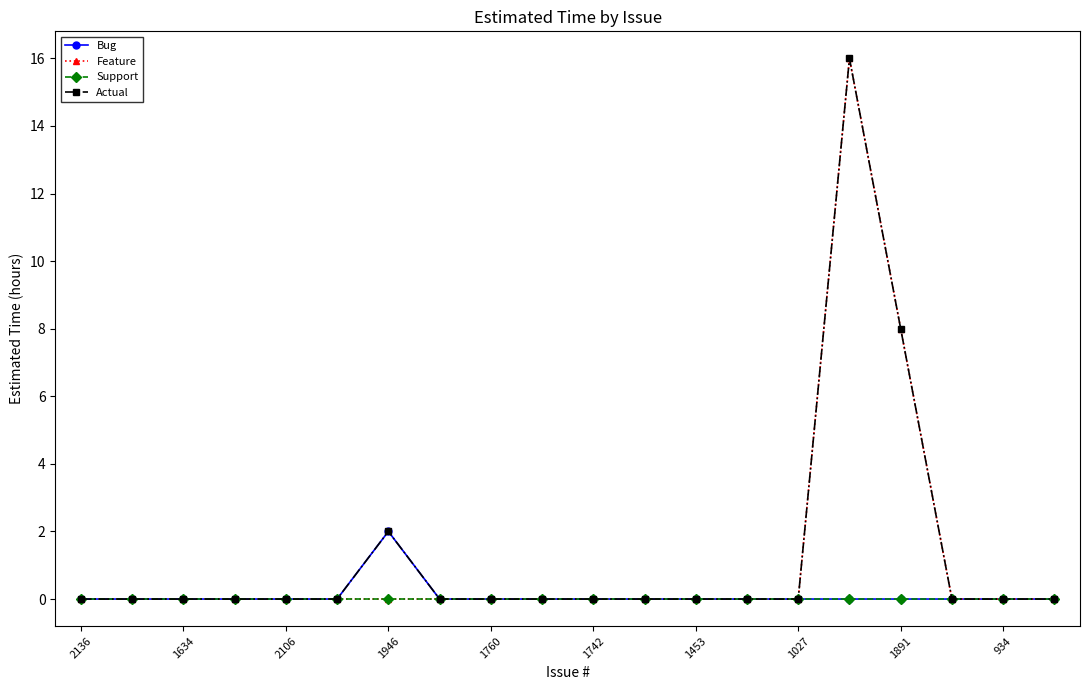

True or false: Bug has more than 0 interior local peaks.

True